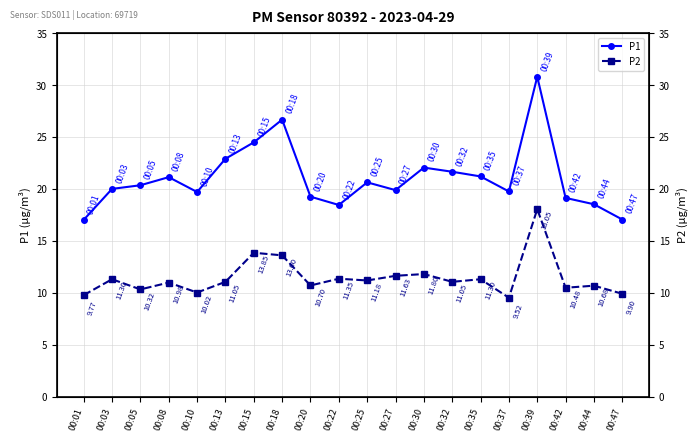

What is the value of the P1 point at the 16th from the left?

19.8